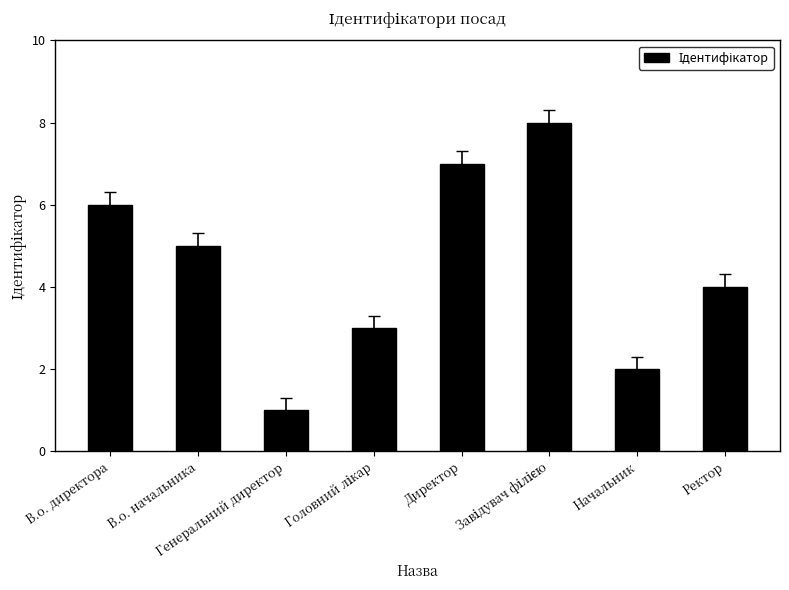

How many series are shown in this chart?

1